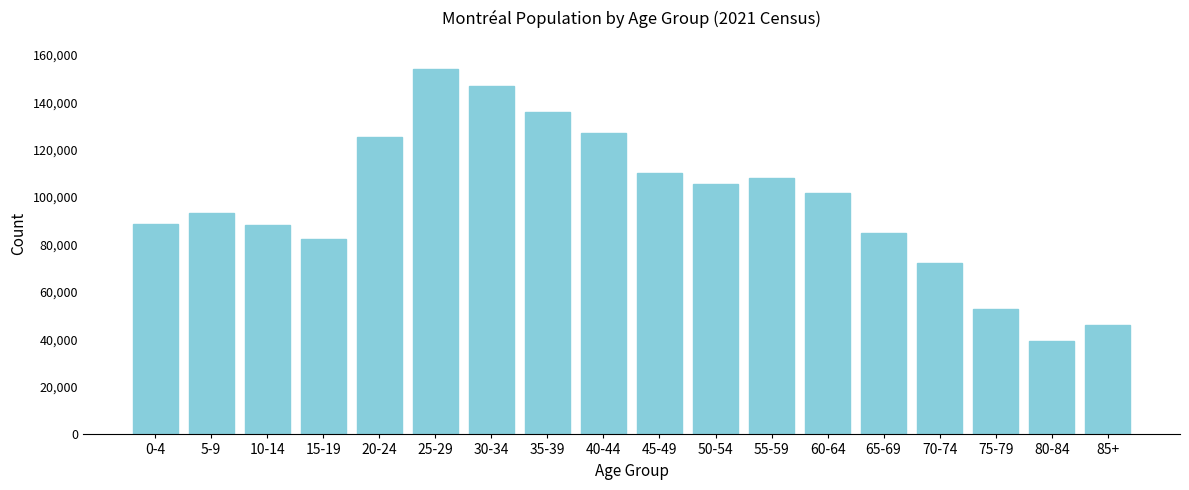

What is the label of the 16th bar from the left?

75-79